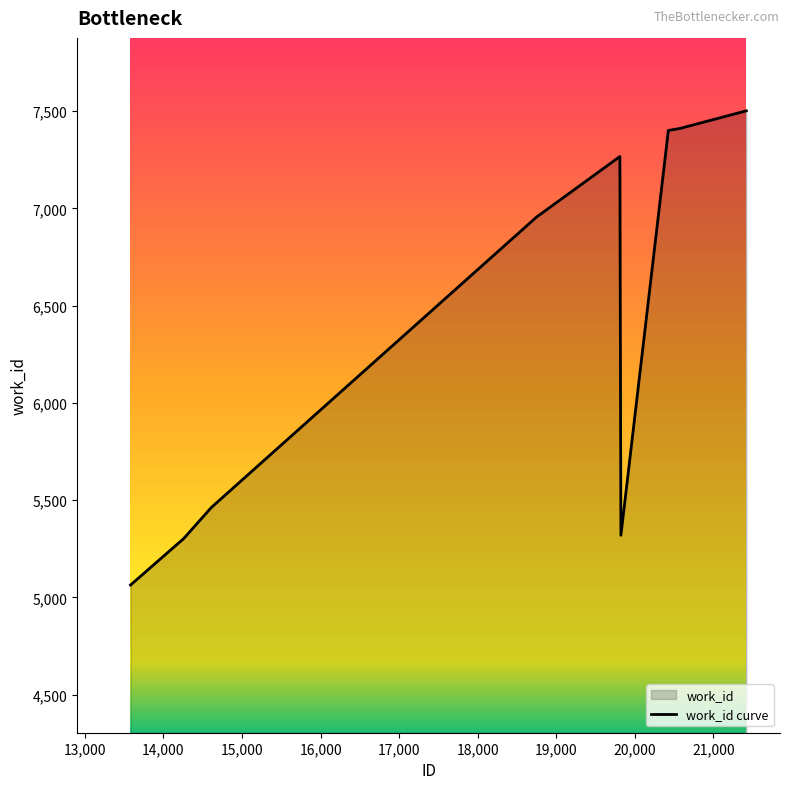

What is the change in value from 18750 to 20571?

+455